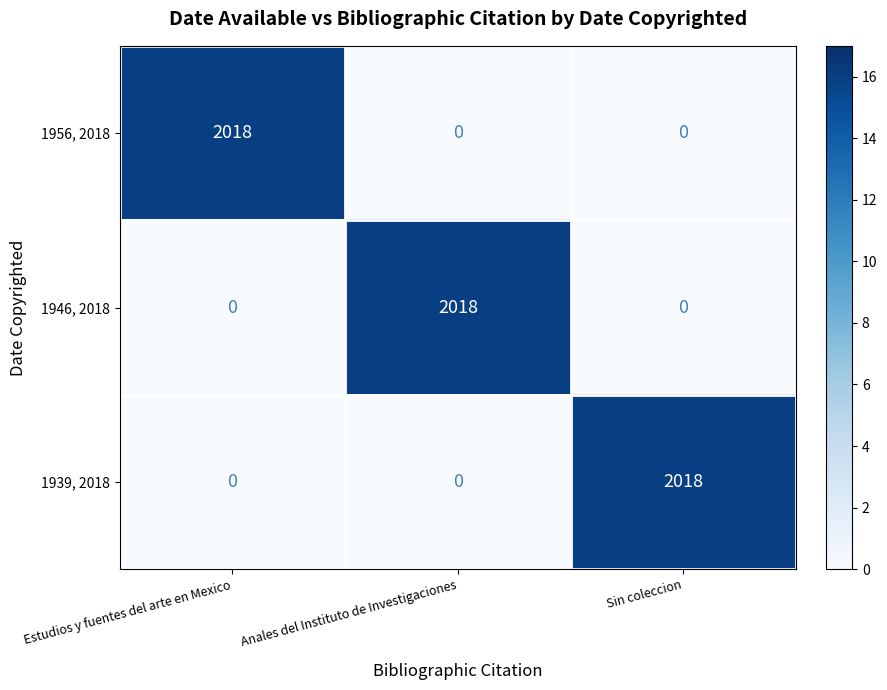

True or false: 1946, 2018 has a value of -808 at Sin coleccion.

False